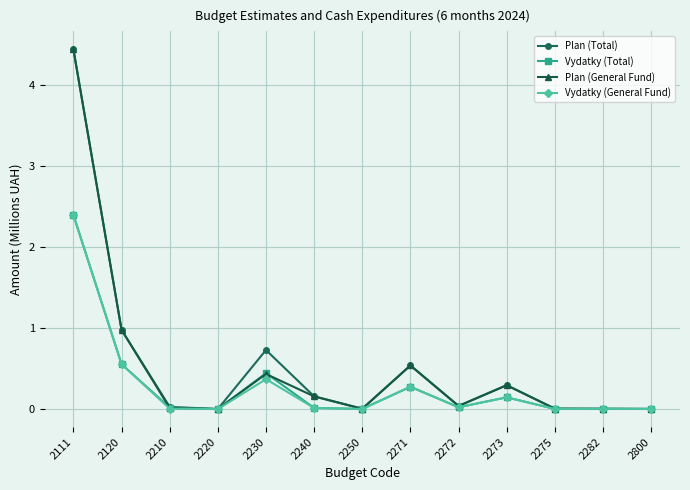

What is the sum of all Plan (Total) values?

7.2